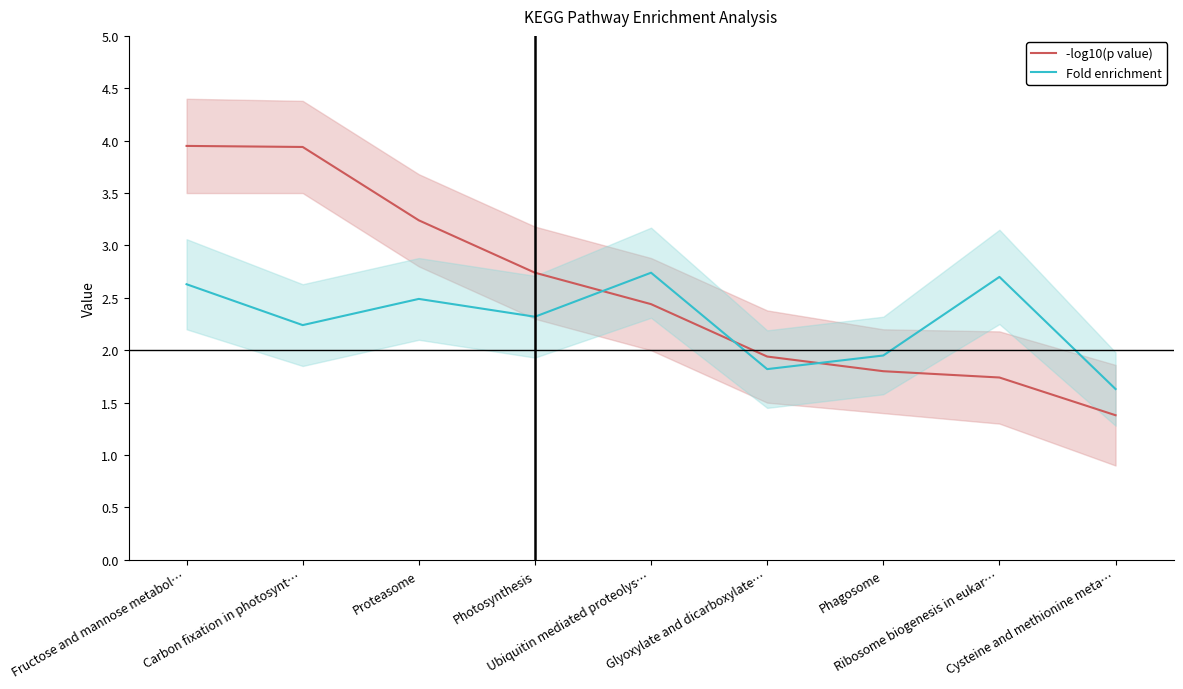

Rank the series by their maximum value, from lowest to highest.

Fold enrichment, -log10(p value)